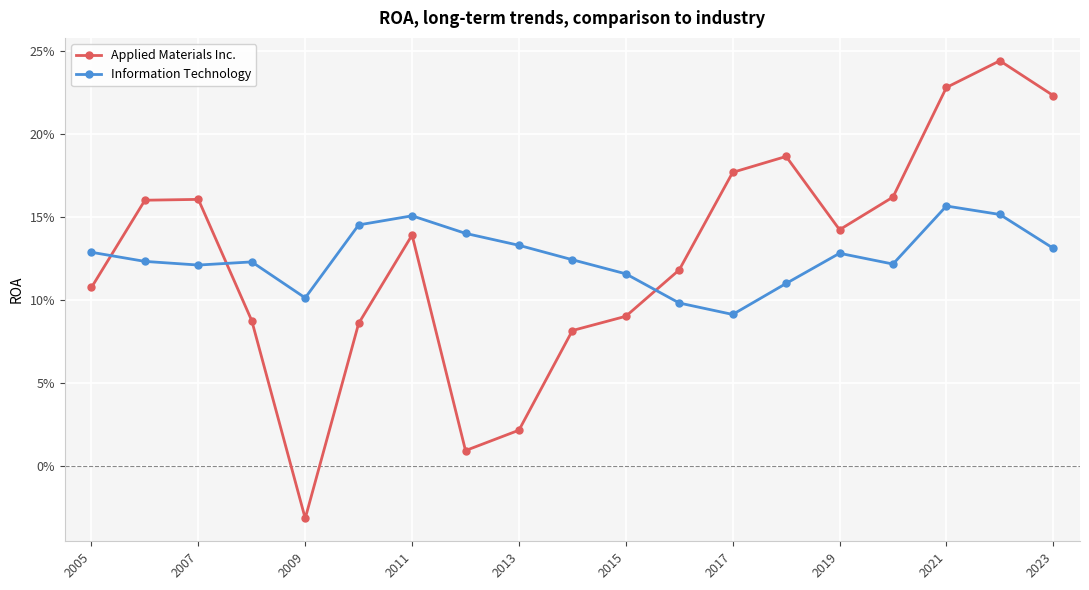

What are all the series names shown in the legend?

Applied Materials Inc., Information Technology